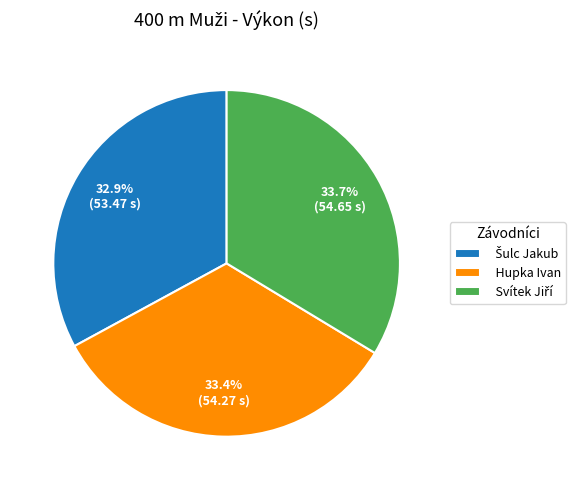

What percentage is NOT represented by Hupka Ivan?

66.6%